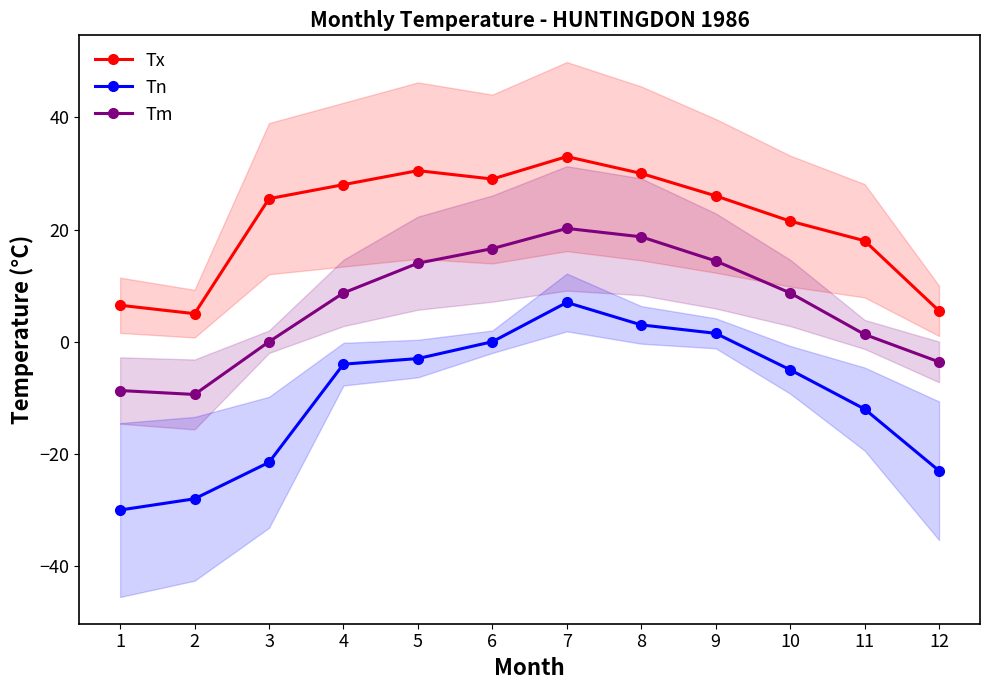

The Tn series shows 0.0 at 6. True or false?

True